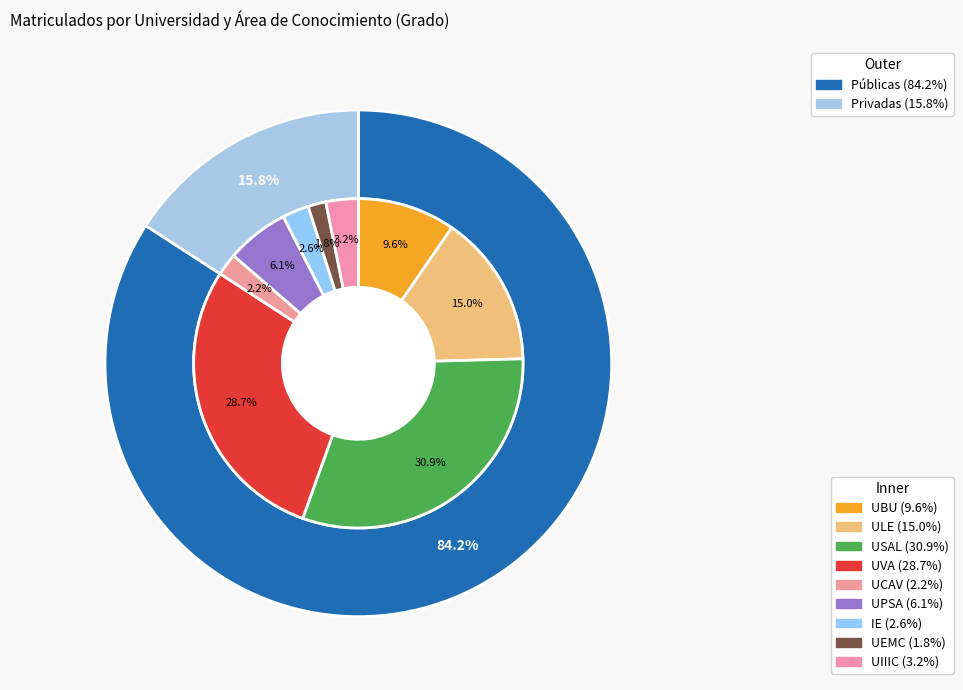

Count the number of slices in the pie.

9